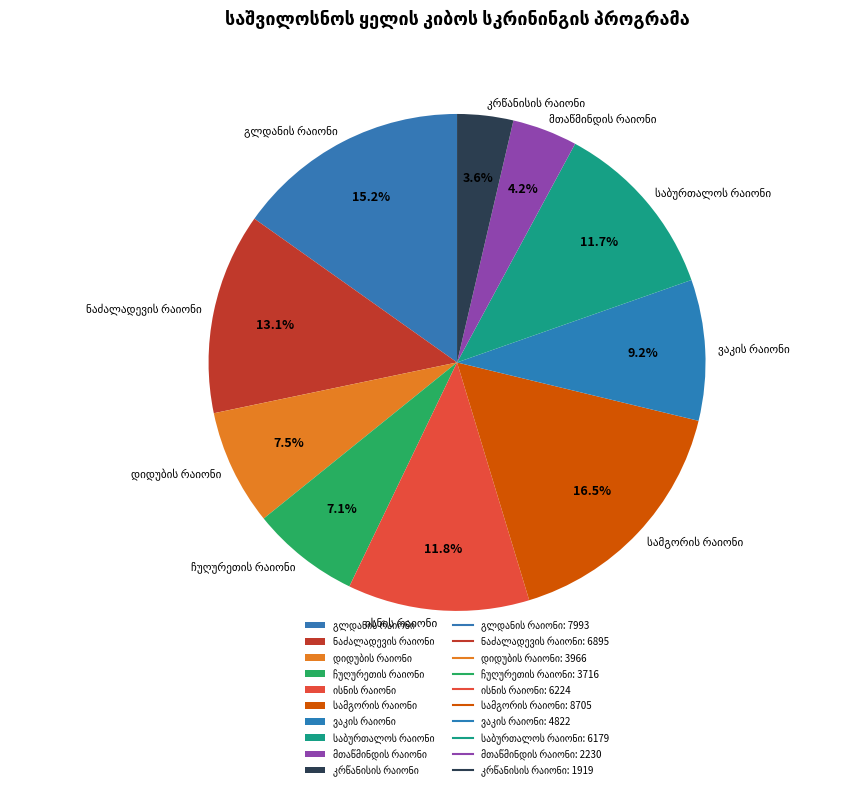

Is there any slice that represents more than half of the pie?

No